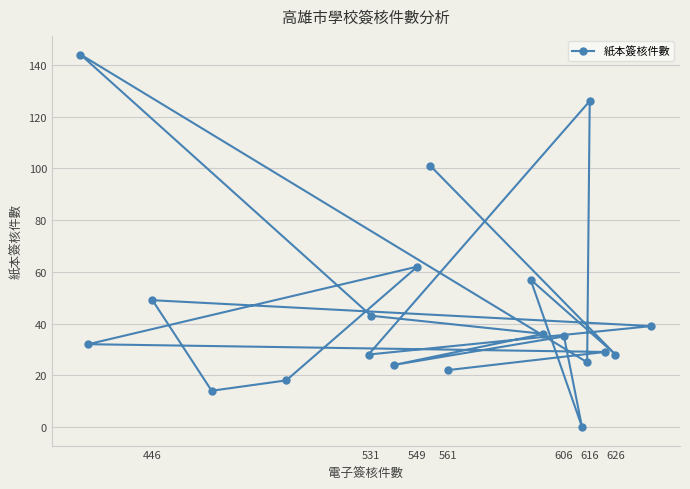

True or false: the data has more than 1 interior local peaks.

True